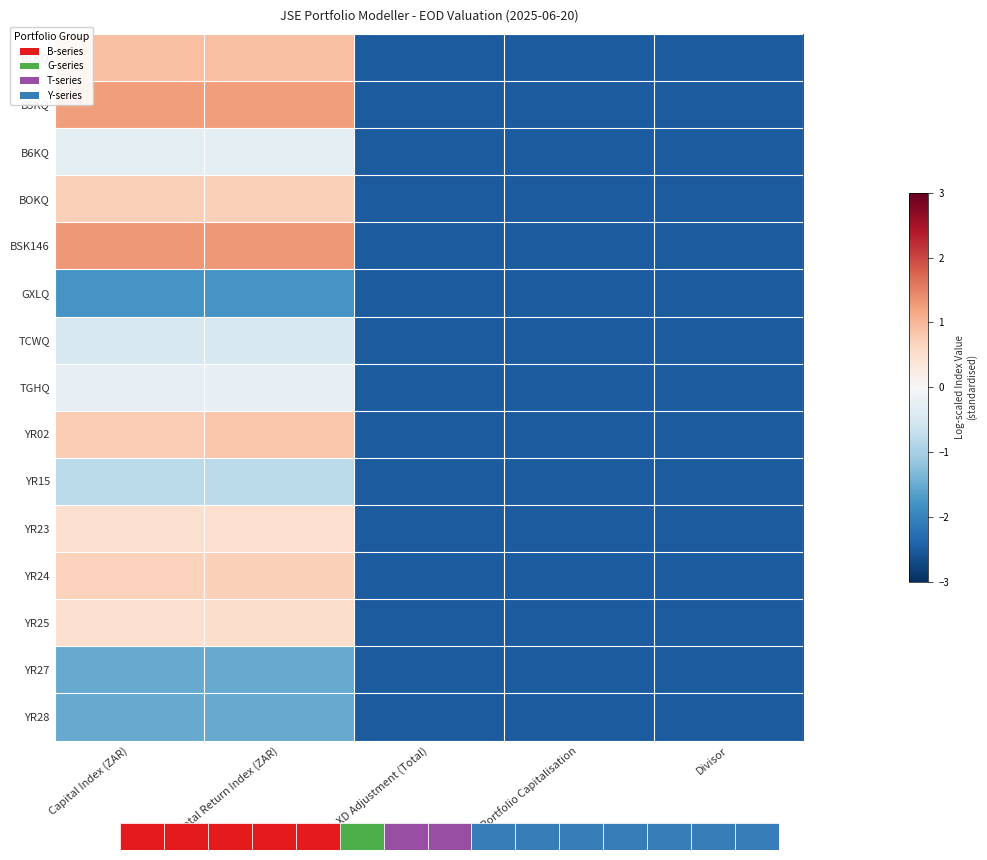

Rank the categories by B1KQ value from highest to lowest.

Capital Index (ZAR), Total Return Index (ZAR), XD Adjustment (Total), Portfolio Capitalisation, Divisor